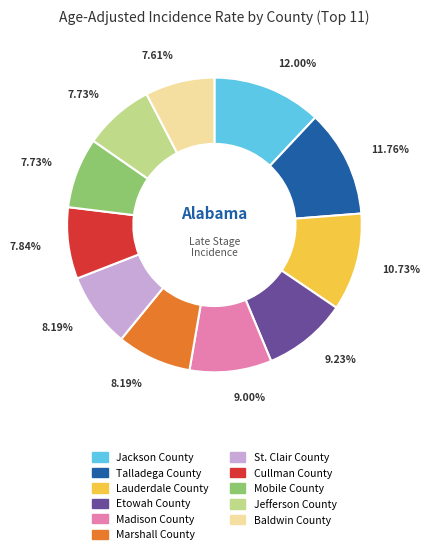

Is Talladega County the majority of the pie?

No